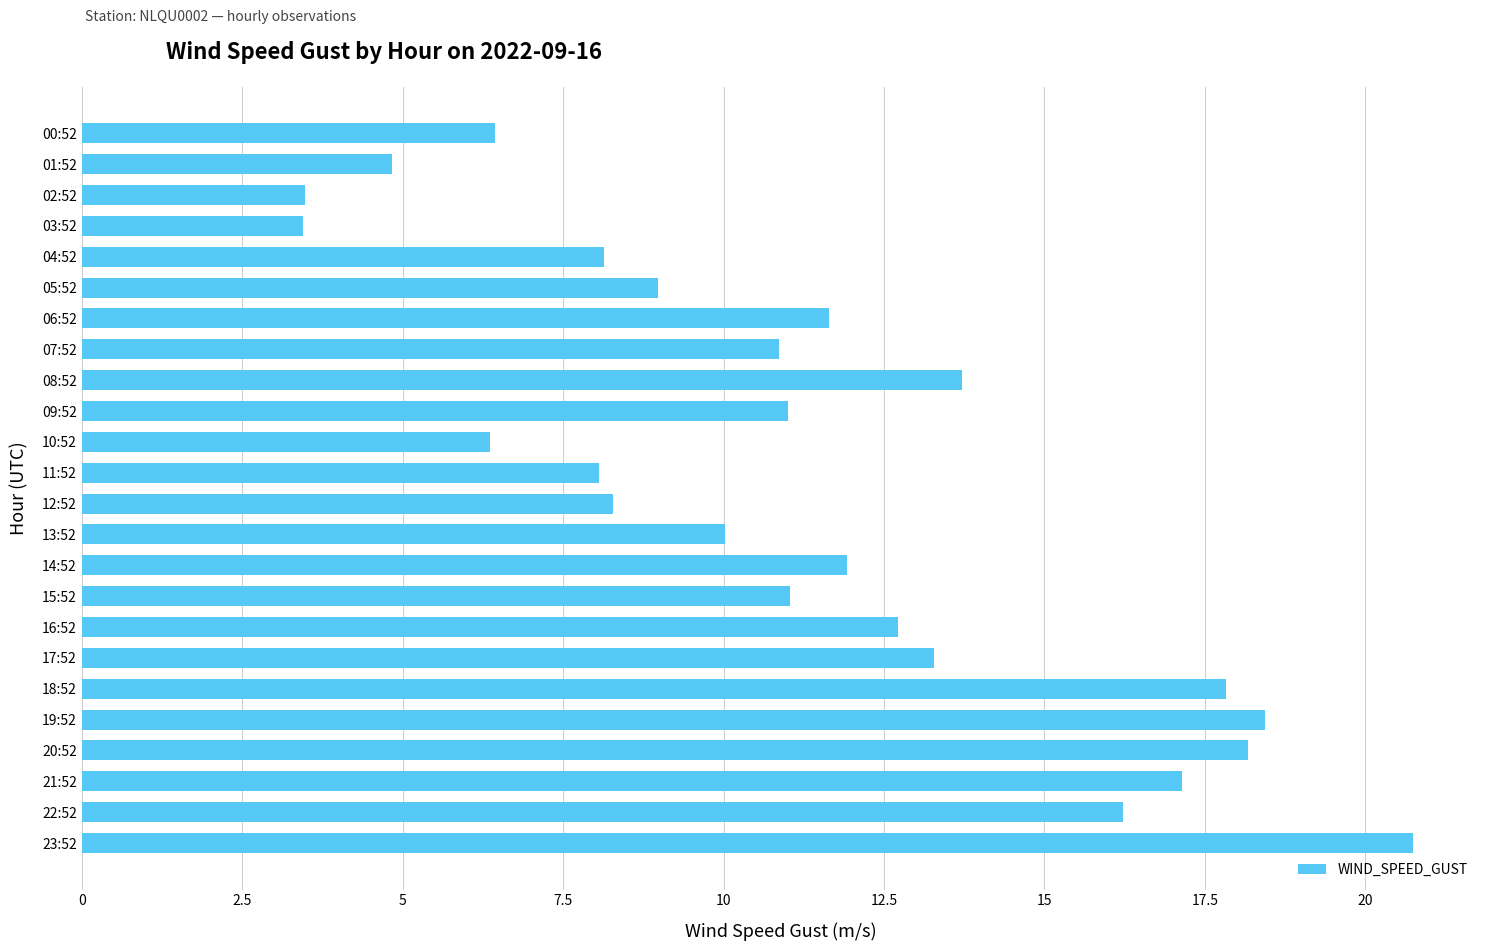

What is the maximum value shown in the chart?

20.8